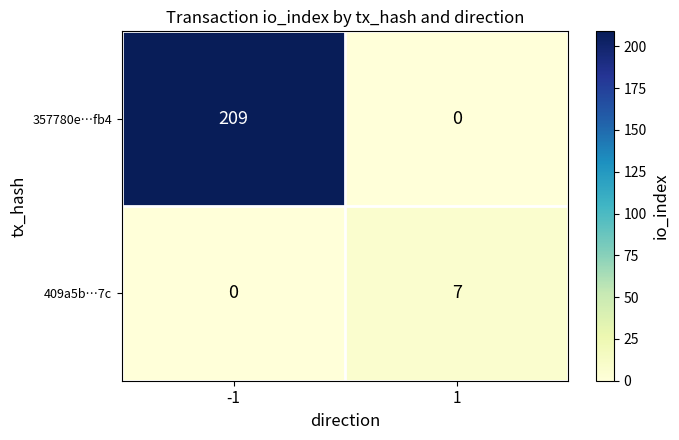

At 1, list the series in order from smallest to largest.

357780e…fb4, 409a5b…7c